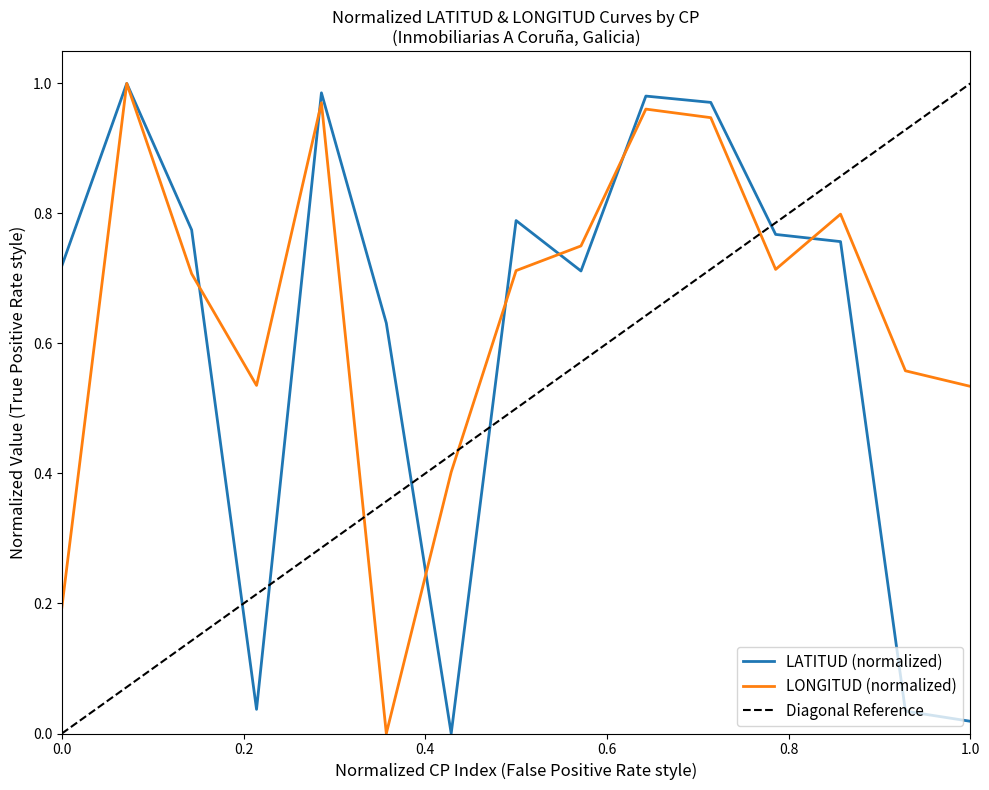

How many values in the LATITUD series exceed 0?

14